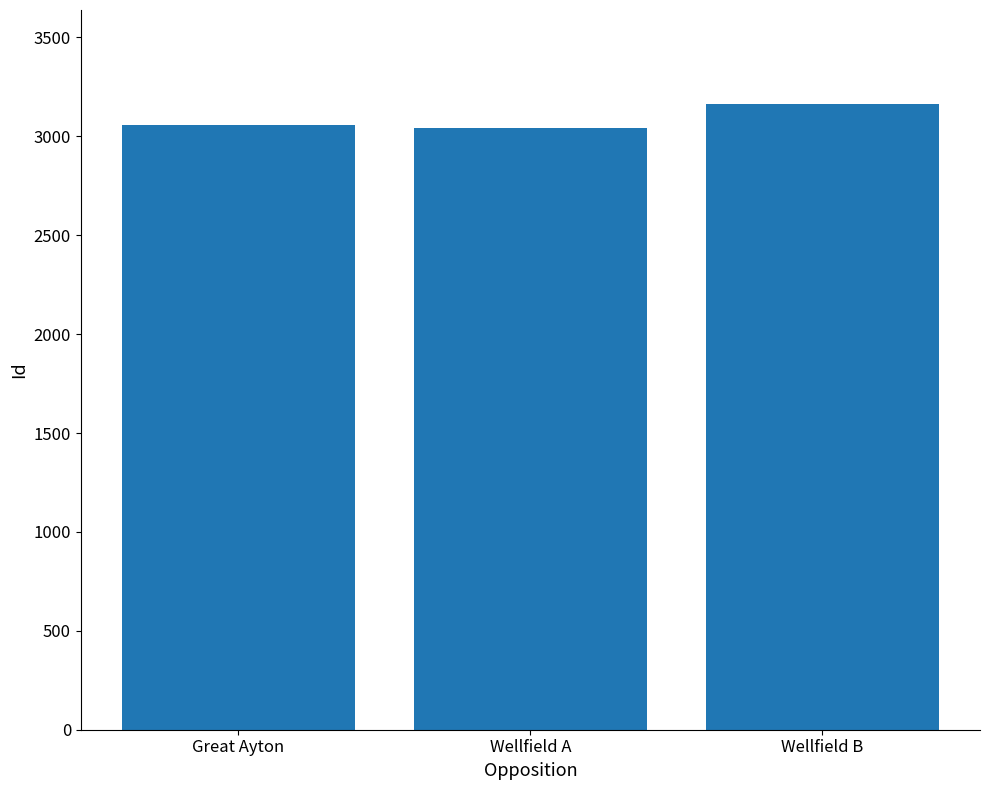

How many distinct data groups are displayed?

1